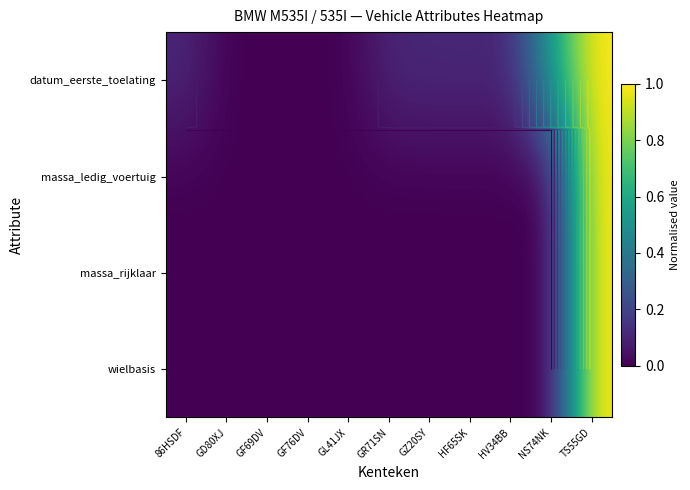

Is it true that massa_rijklaar equals 0.6 at HF65SK?

False